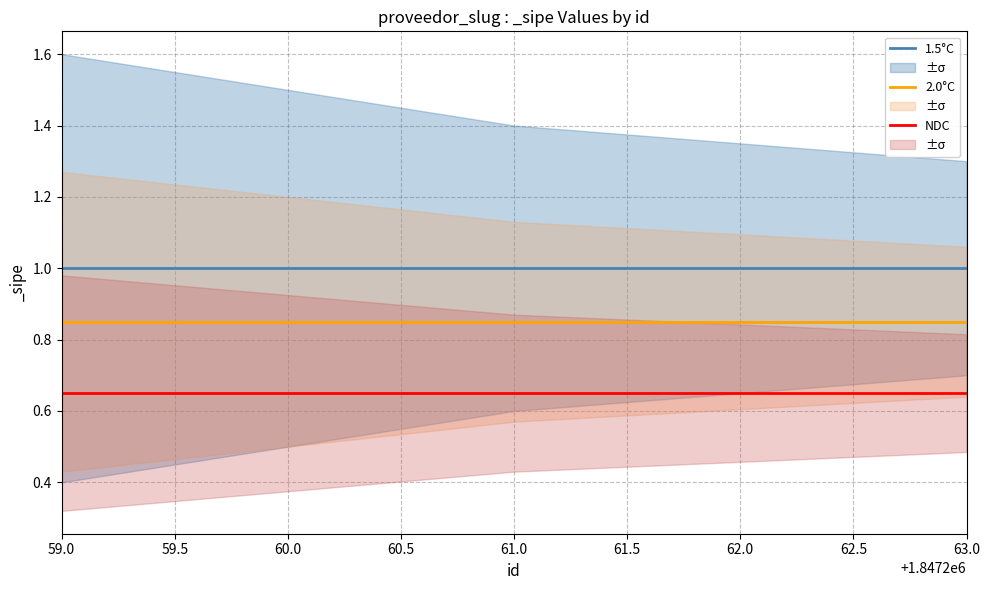

Rank the series by their average value, from lowest to highest.

NDC, 2.0°C, 1.5°C